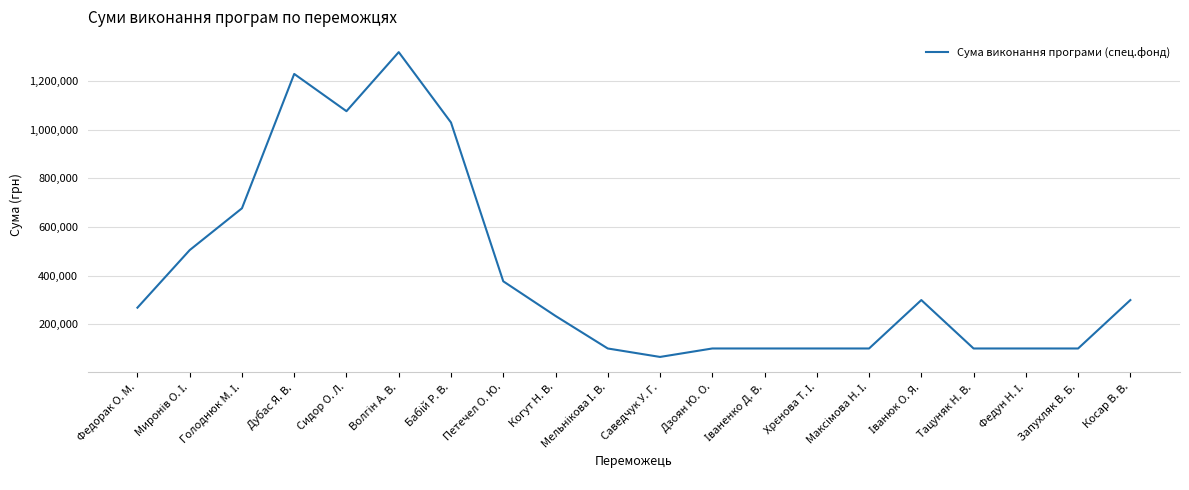

What is the maximum value shown in the chart?

1320000